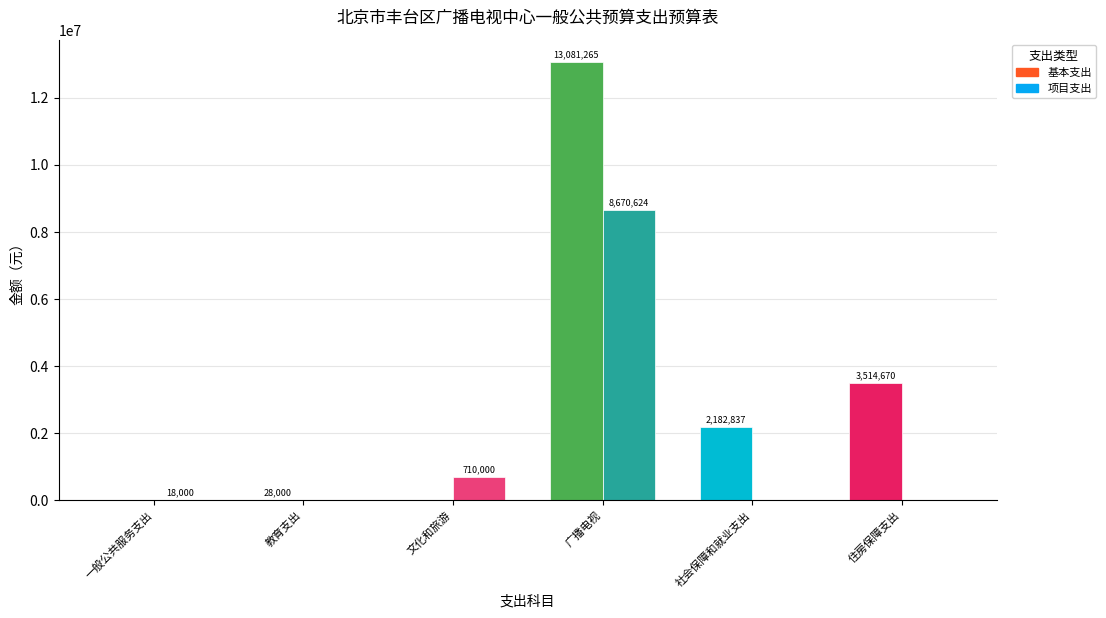

What is the sum of all 基本支出 values?

18806772